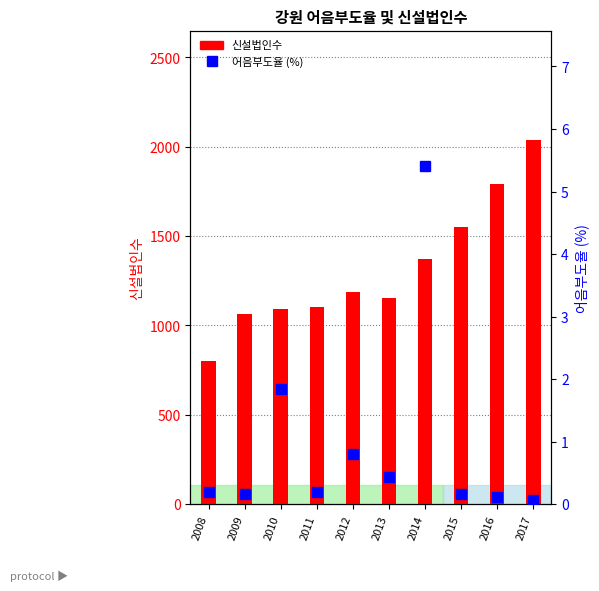

Which series changed the most between 2008 and 2009?

신설법인수